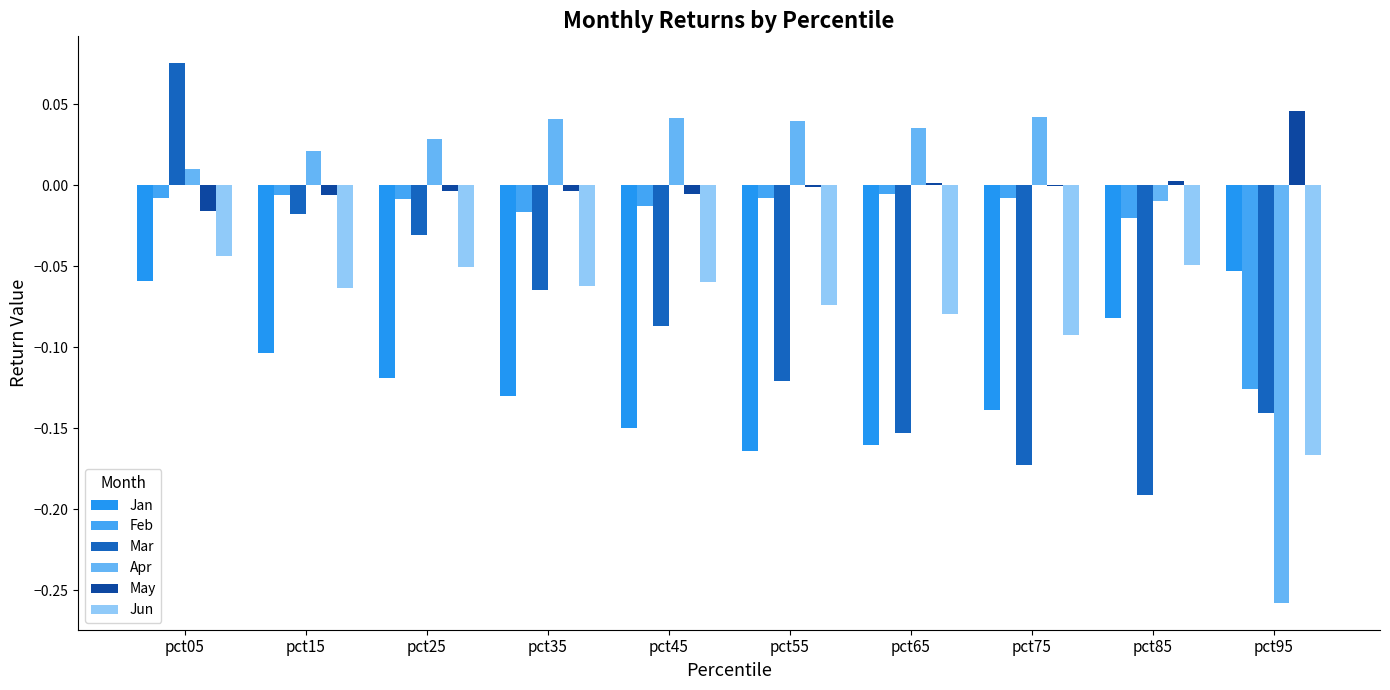

Which category has the highest value in the Jan series?

pct95